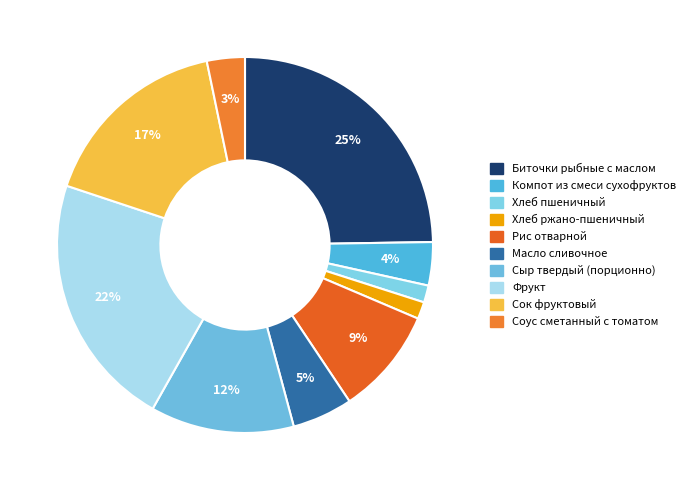

How many segments does this pie chart have?

10